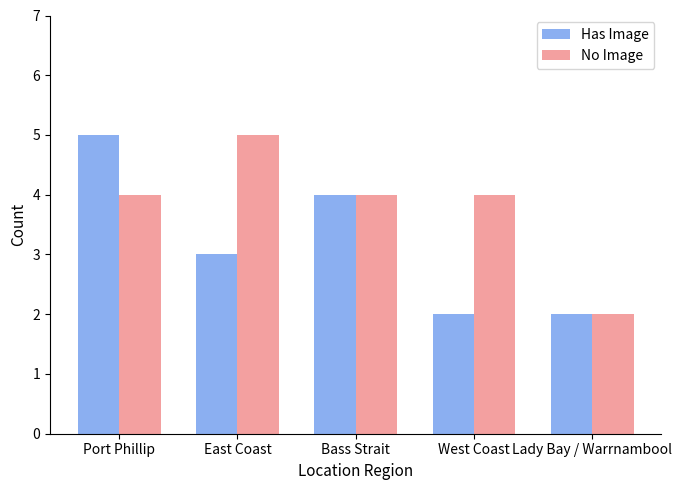

Are the bars horizontal?

No